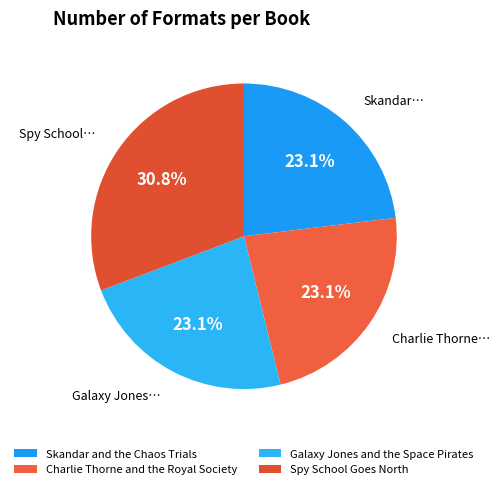

Which has a higher value, Charlie Thorne and the Royal Society or Spy School Goes North?

Spy School Goes North